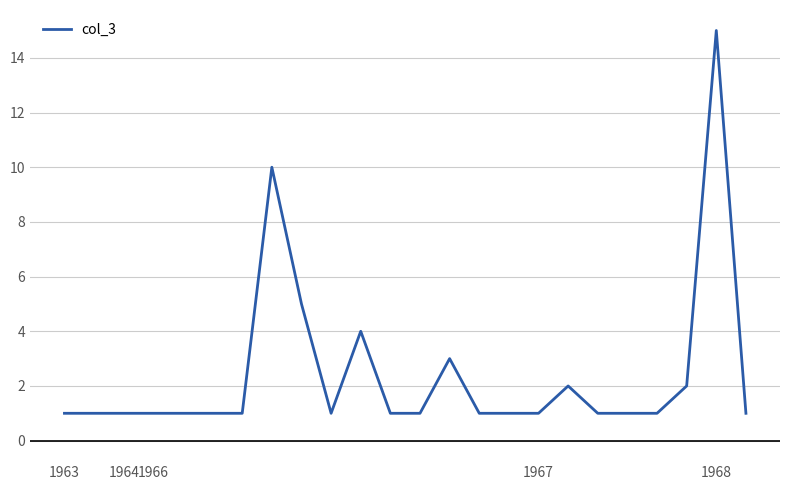

What is the maximum value shown in the chart?

15